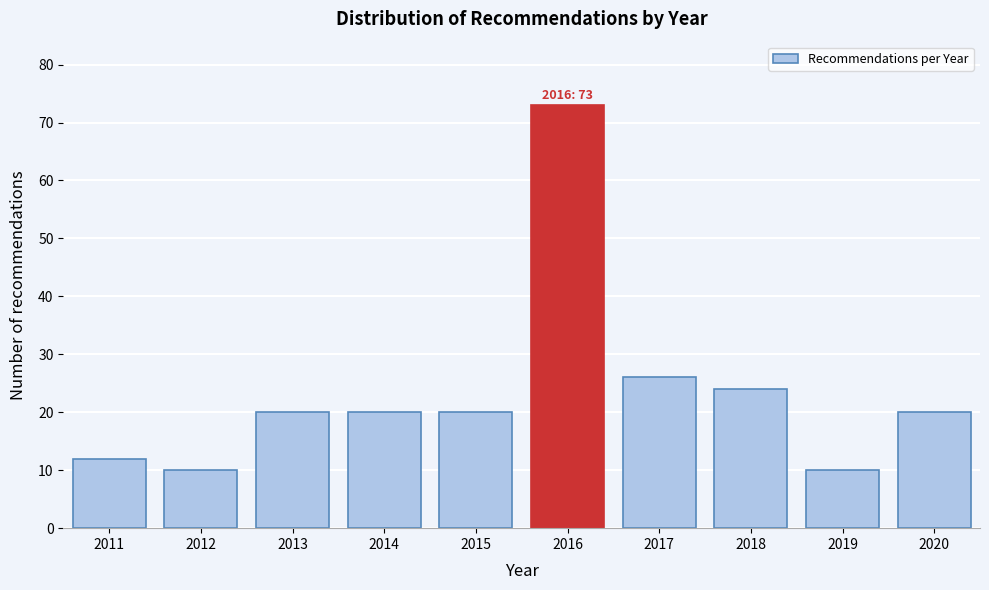

Reading left to right, transcribe all the data shown in this chart.

2011=12	2012=10	2013=20	2014=20	2015=20	2016=73	2017=26	2018=24	2019=10	2020=20